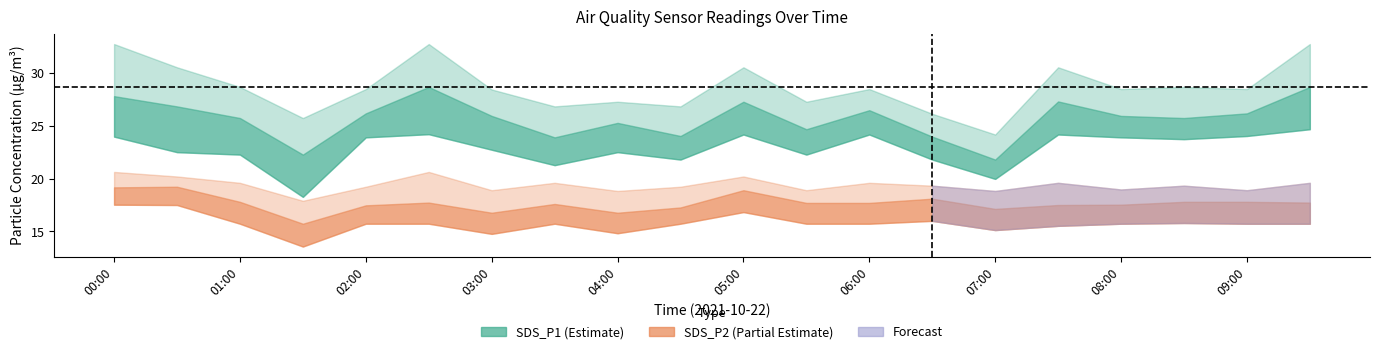

Reading right to left, what are all the values shown in this chart?

SDS_P1: 28.7	26.2	25.7	25.9	27.3	21.8	24.0	26.5	24.7	27.3	24.0	25.3	23.9	25.9	28.7	26.2	22.3	25.7	26.8	27.8
SDS_P1_upper: 32.7	28.5	28.7	28.5	30.5	24.2	26.1	28.5	27.3	30.5	26.8	27.3	26.8	28.4	32.7	28.5	25.7	28.7	30.5	32.7
SDS_P1_lower: 24.7	24.0	23.7	23.9	24.2	20.0	21.8	24.2	22.3	24.2	21.8	22.5	21.3	22.7	24.2	23.9	18.3	22.3	22.5	24.0
SDS_P2: 17.7	17.8	17.8	17.5	17.5	17.1	18.1	17.7	17.7	18.9	17.3	16.8	17.6	16.8	17.7	17.5	15.7	17.8	19.2	19.2
SDS_P2_upper: 19.6	18.9	19.3	19.0	19.6	18.8	19.3	19.6	18.9	20.2	19.2	18.8	19.6	18.9	20.6	19.2	17.9	19.6	20.2	20.6
SDS_P2_lower: 15.7	15.7	15.8	15.7	15.5	15.1	16.0	15.7	15.7	16.8	15.7	14.8	15.7	14.8	15.7	15.7	13.6	15.7	17.5	17.5